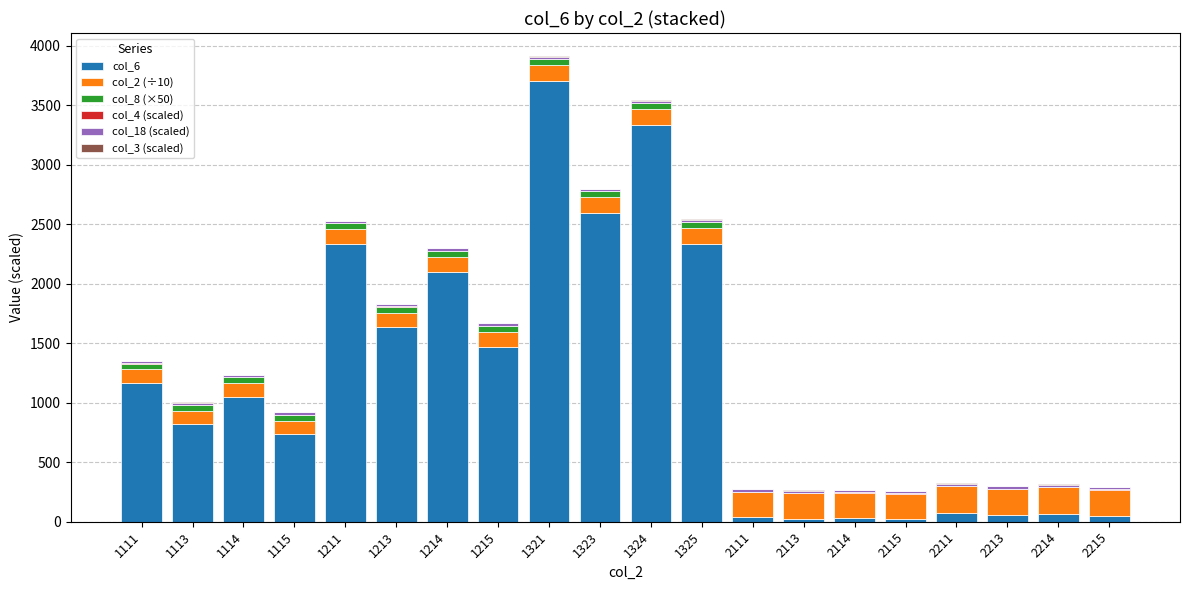

What is the total value across all series at 1111?

1353.3